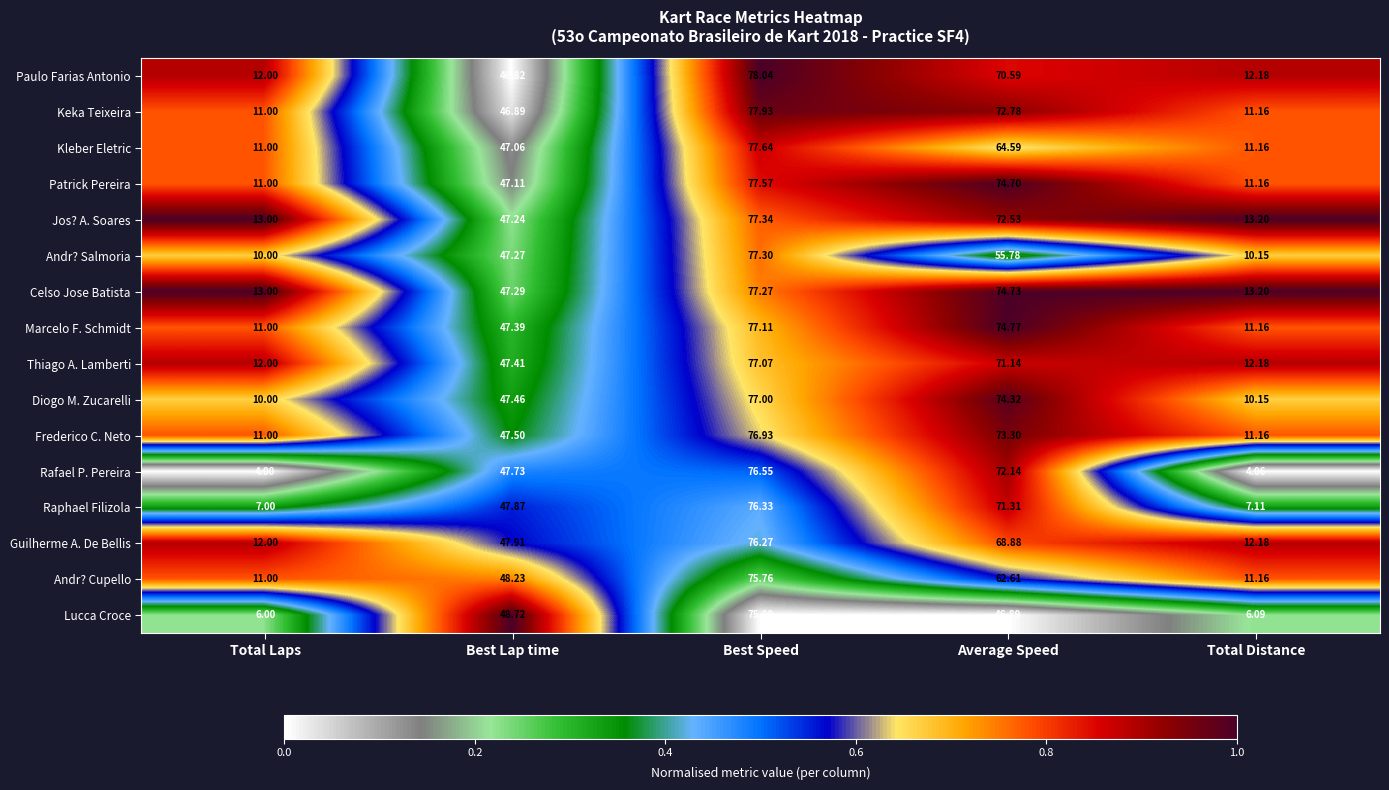

Where is Andr? Salmoria nearest to the value 43?

Best Lap time